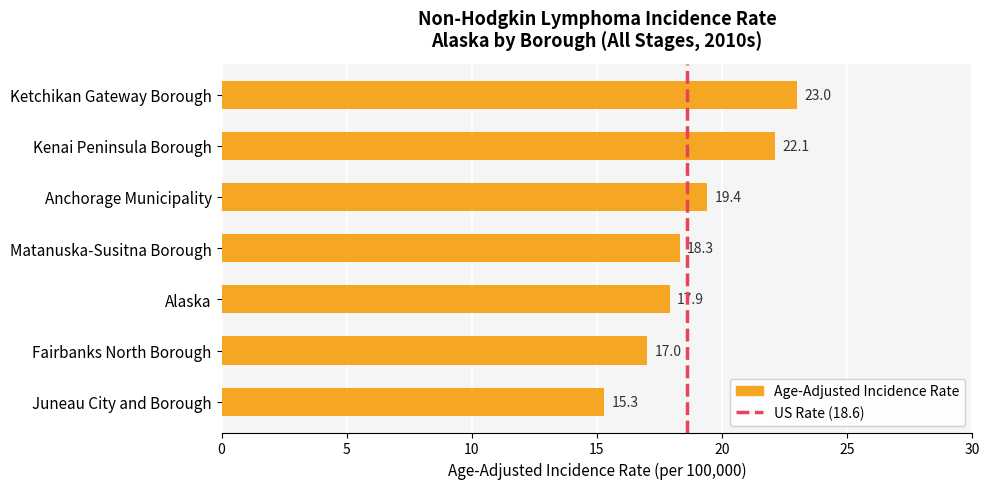

Rank the categories by value from highest to lowest.

Ketchikan Gateway Borough, Kenai Peninsula Borough, Anchorage Municipality, Matanuska-Susitna Borough, Alaska, Fairbanks North Borough, Juneau City and Borough